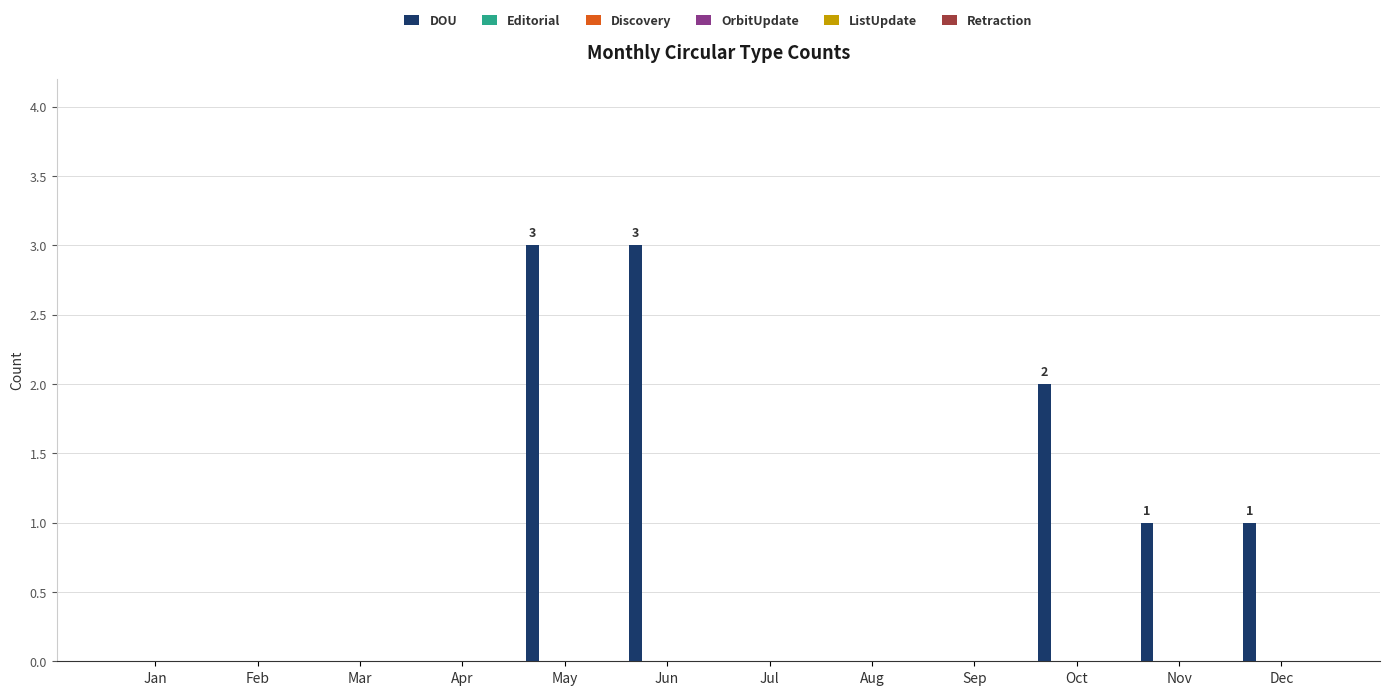

What is the maximum value shown in the chart?

3